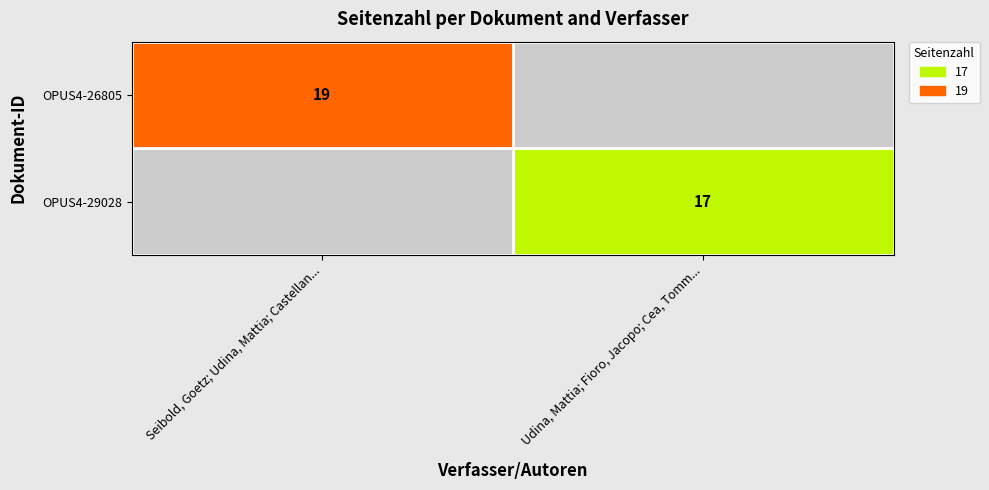

Is it true that OPUS4-29028 equals 28 at Udina, Mattia; Fioro, Jacopo; Cea, Tomm...?

False